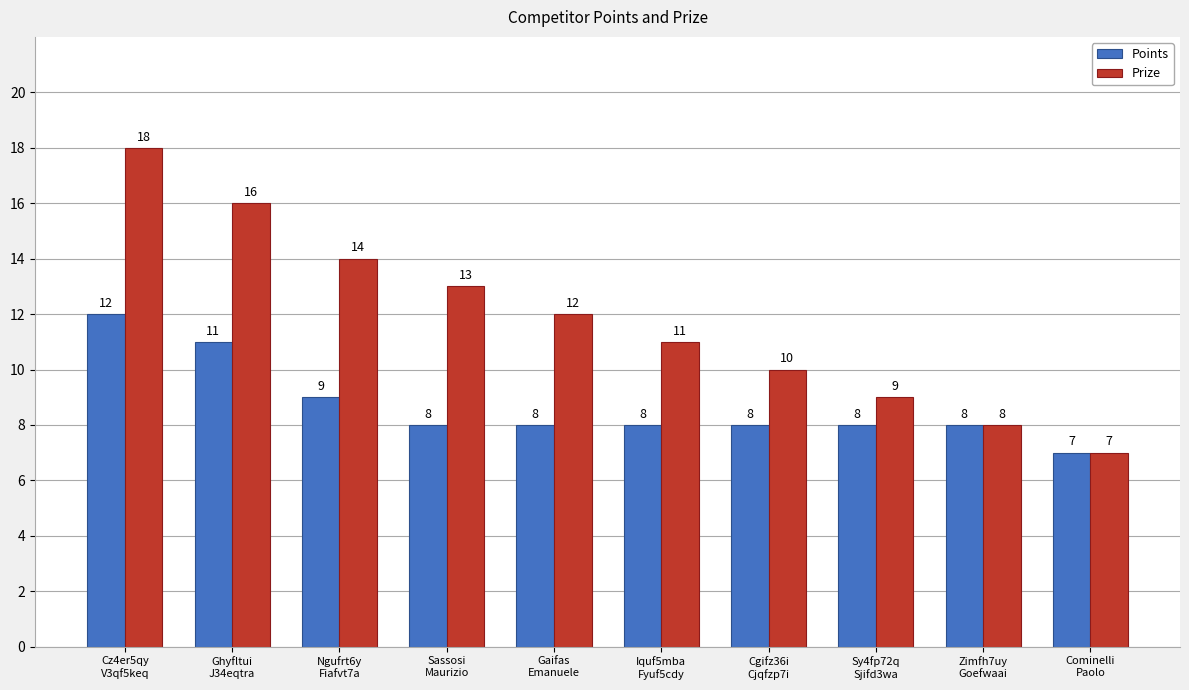

What are all the series names shown in the legend?

Points, Prize